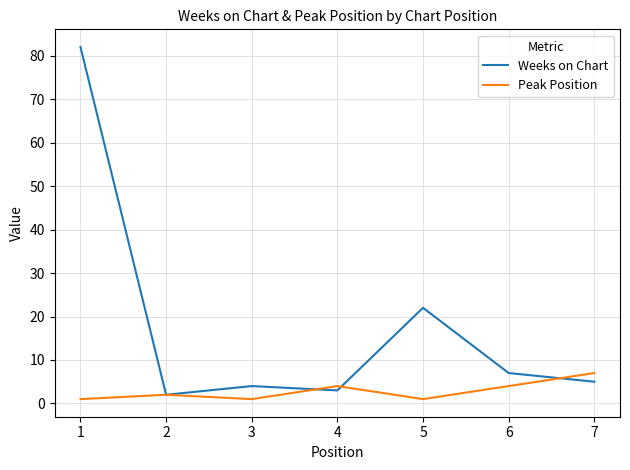

At which label does Peak Position reach its peak?

7